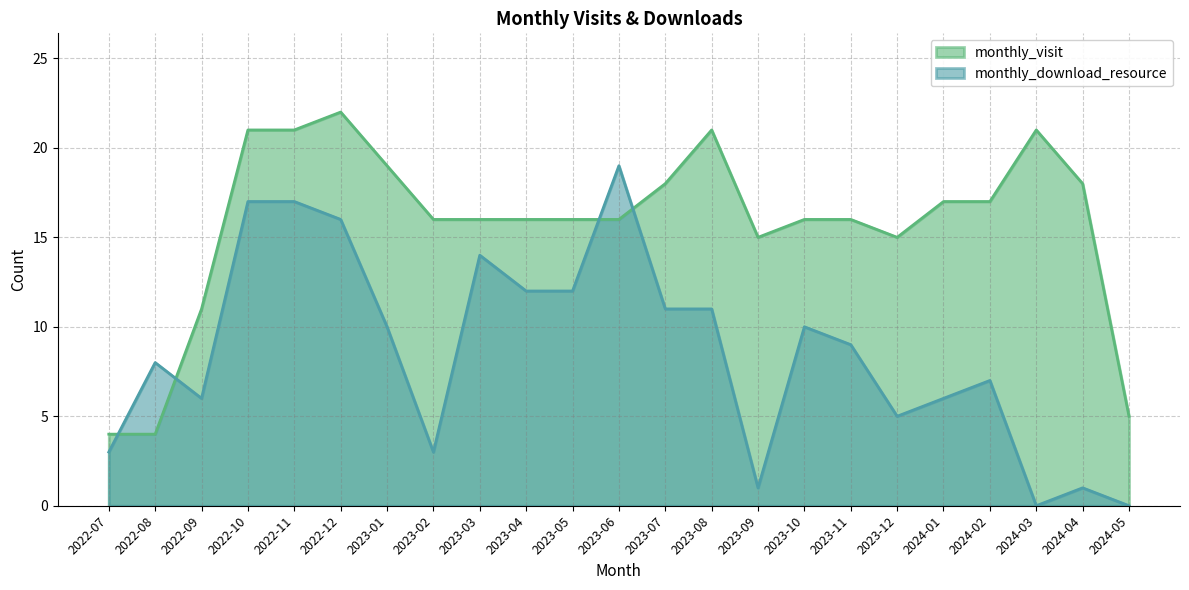

How many data points in monthly_visit are less than 16?

6